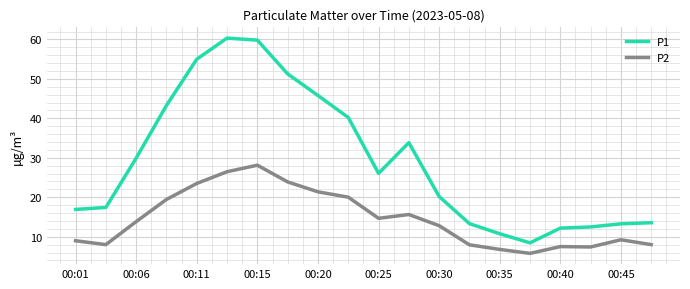

What is the minimum value for P2?

5.8